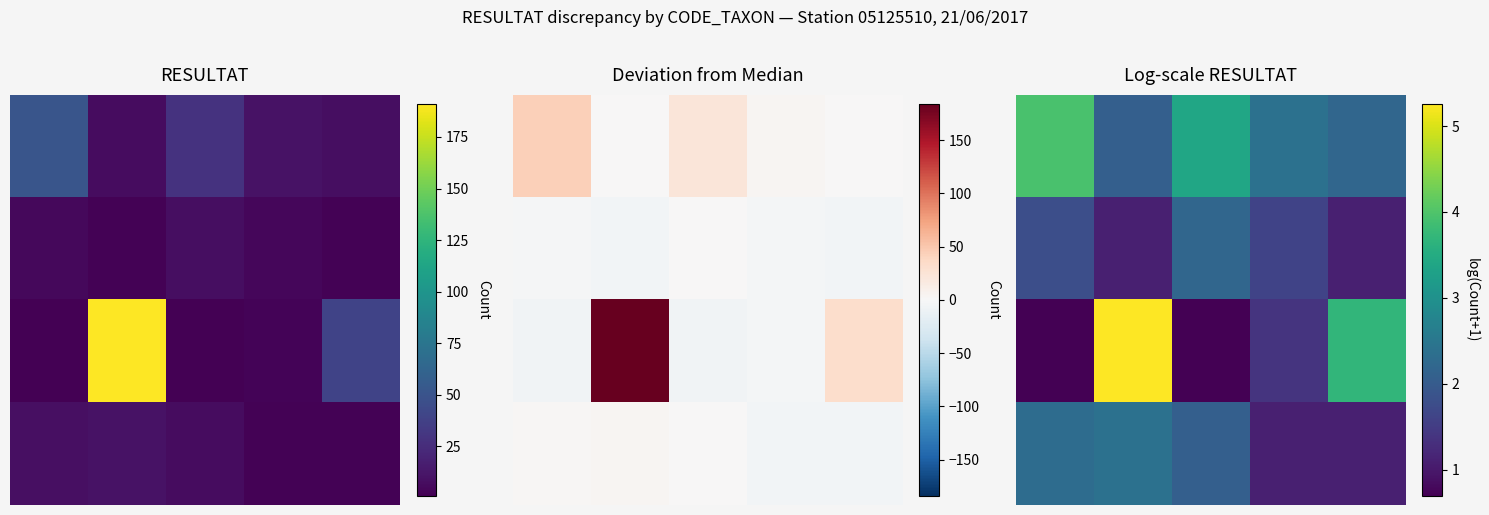

List the labels in order of 3.0 value, smallest first.

3, 4, 2, 0, 1